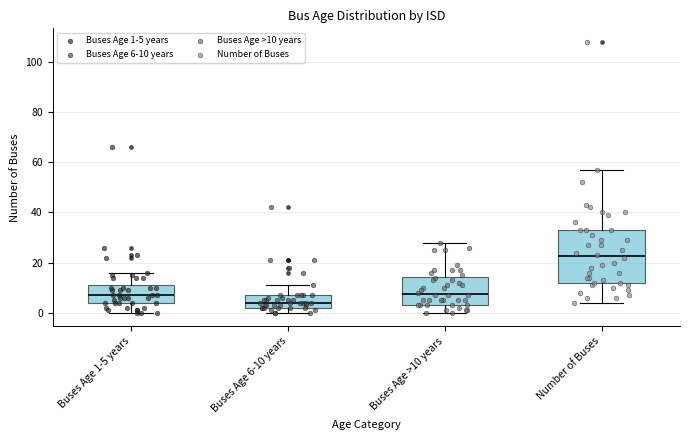

Reading left to right, read every box against the y-axis: the position of its median line, the range the box covers, and the ends of its whiskers. The values are not printed on the chart, so give them approximately, as read against the axis.

Buses Age 1-5 years: median 8, box 4 to 12, whiskers 0 to 16
Buses Age 6-10 years: median 4, box 2 to 8, whiskers 0 to 12
Buses Age >10 years: median 8, box 4 to 14, whiskers 0 to 28
Number of Buses: median 22, box 12 to 34, whiskers 4 to 58